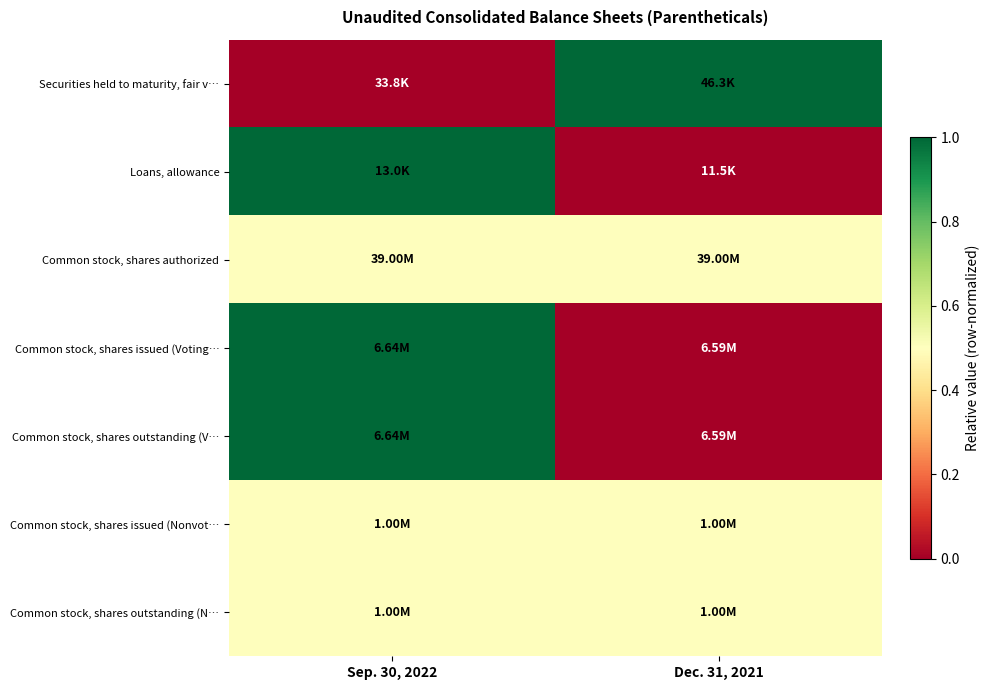

Between Sep. 30, 2022 and Dec. 31, 2021, which series saw the biggest shift?

Securities held to maturity, fair v…